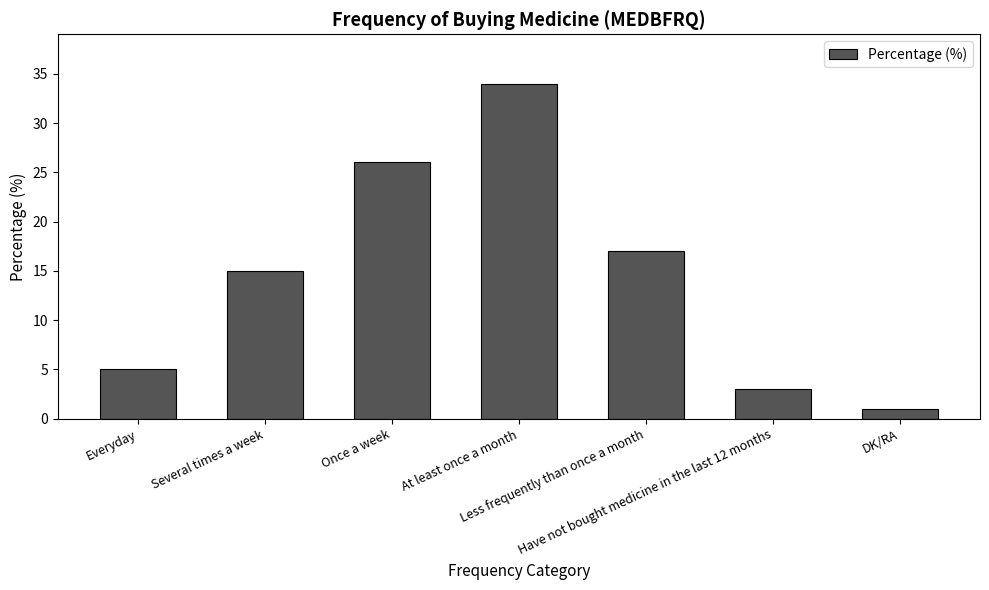

What is the minimum value shown in the chart?

1